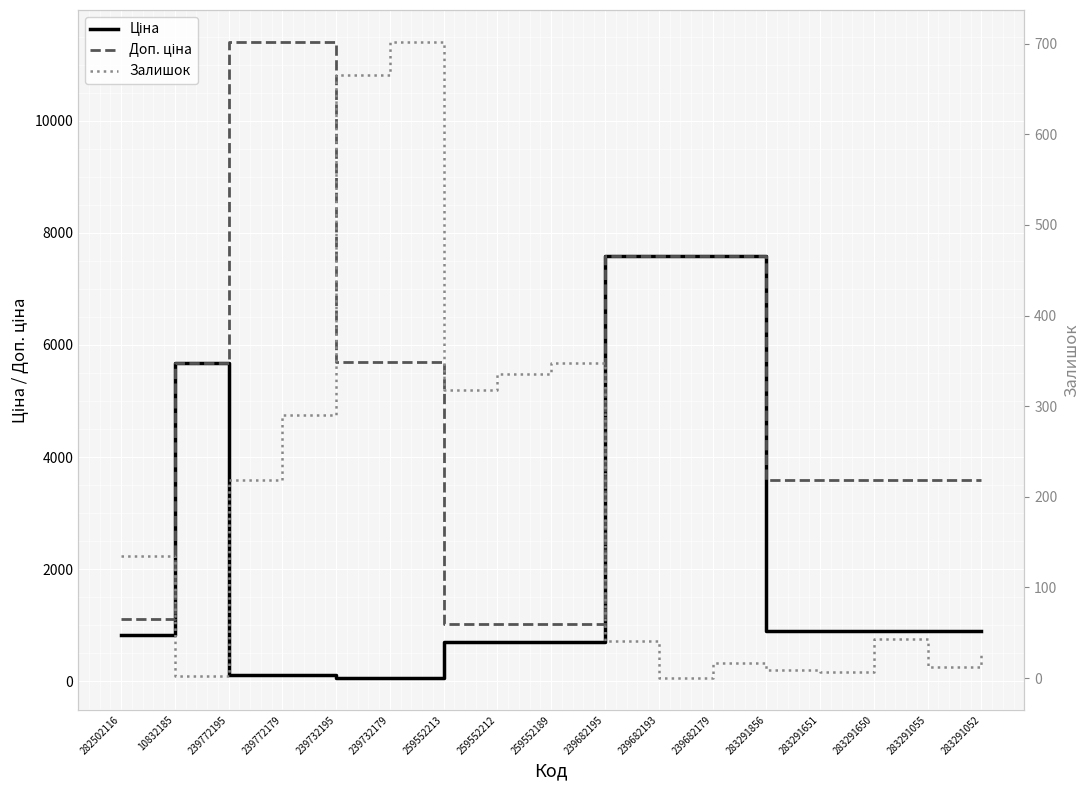

Is the value of Залишок at 239732195 greater than the value of Ціна at 283291650?

No